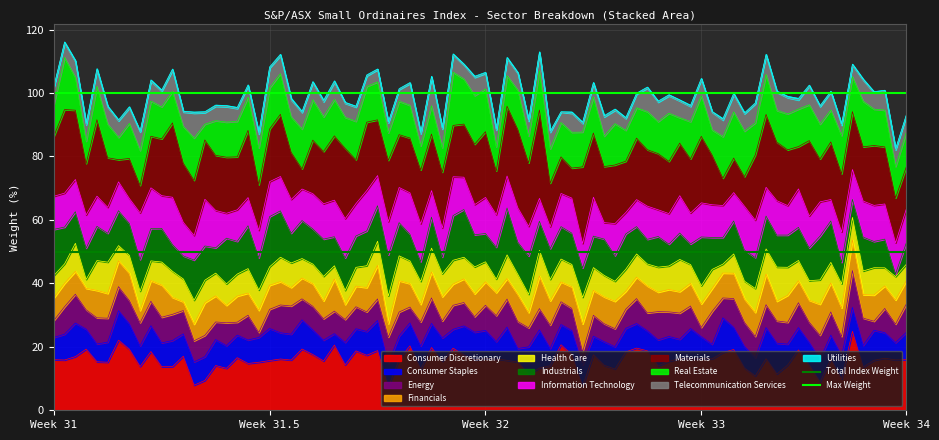

What is the maximum value for Consumer Discretionary?

24.9